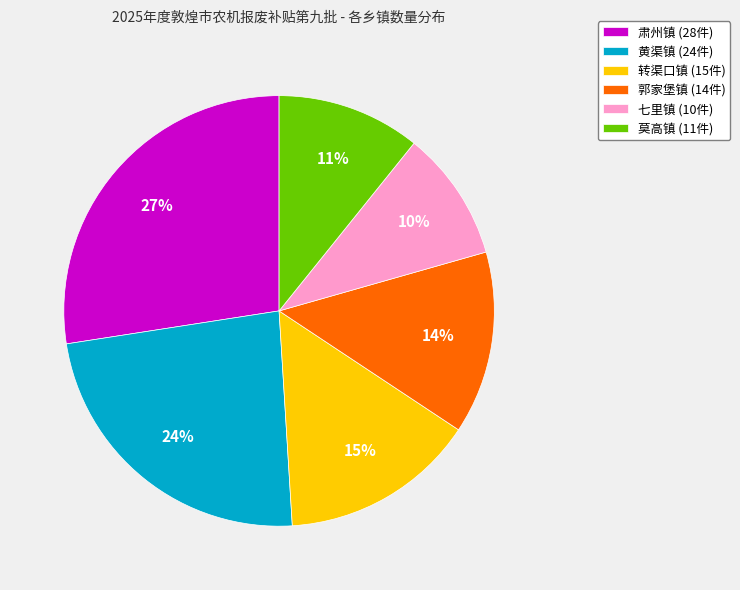

To the nearest percent, what is the difference between the 莫高镇 and 黄渠镇 slice percentages?

13%